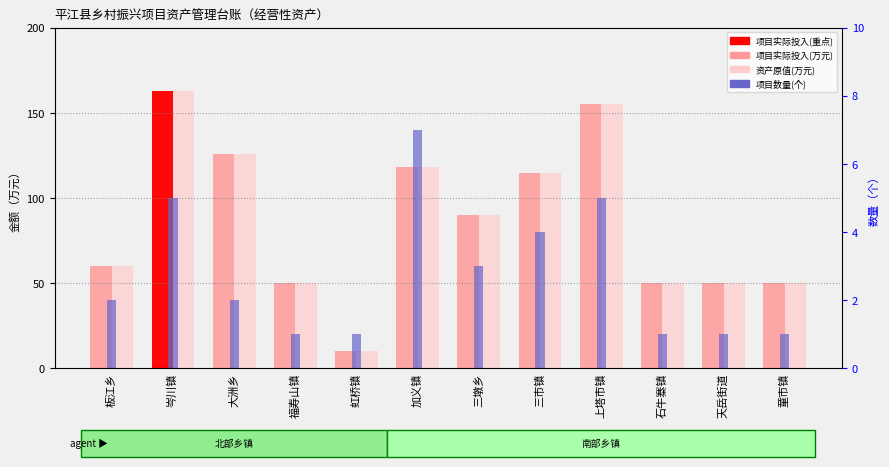

What position from the right is 福寿山镇?

9